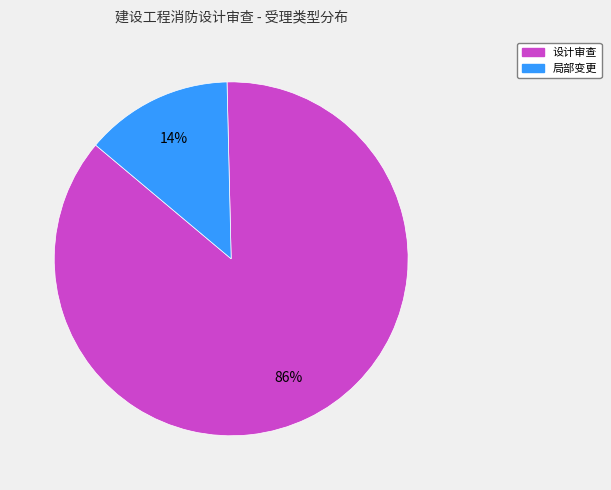

To the nearest percent, what is the average slice percentage?

50%